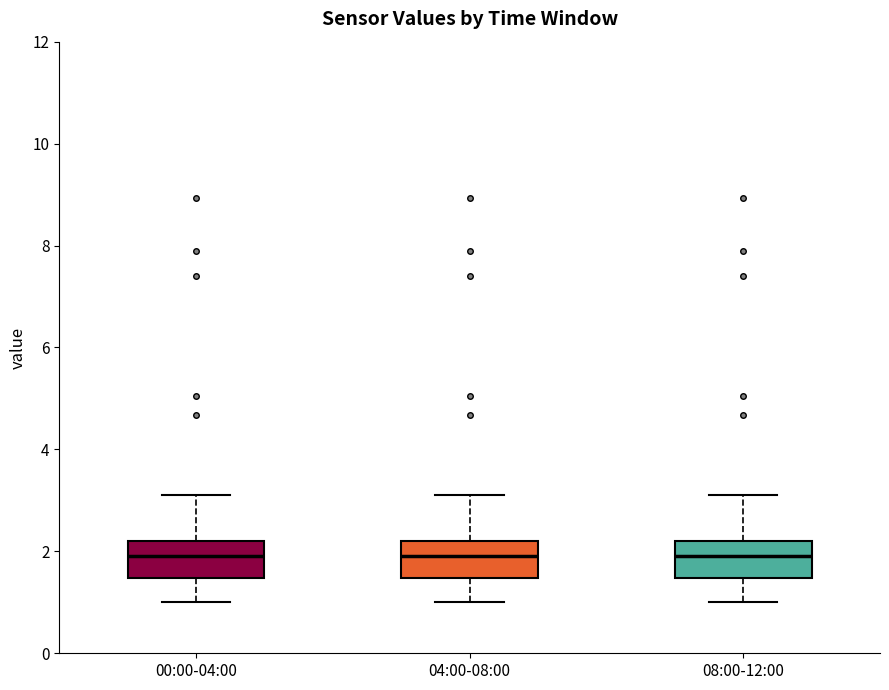

Reading left to right, transcribe this box plot: for each box, give where its median line is, the range the box spans, and where its two whiskers end, as read against the y-axis. The values are not printed on the chart, so give them approximately, as read against the axis.

00:00-04:00: median 2.0, box 1.4 to 2.2, whiskers 1.0 to 3.2
04:00-08:00: median 2.0, box 1.4 to 2.2, whiskers 1.0 to 3.2
08:00-12:00: median 2.0, box 1.4 to 2.2, whiskers 1.0 to 3.2